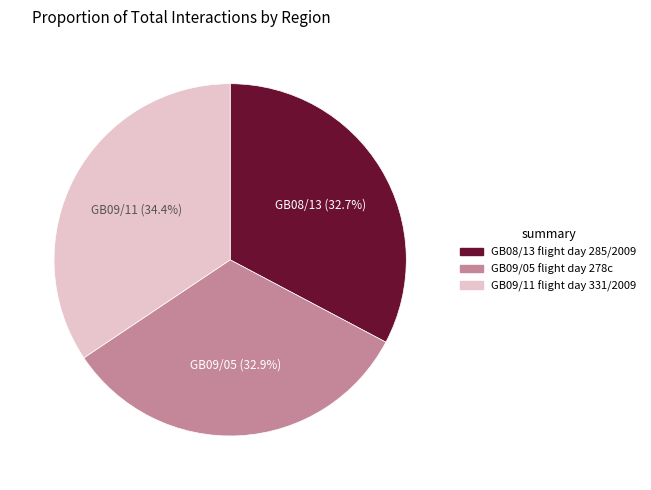

Does GB09/11 flight day 331/2009 account for over 50% of the chart?

No